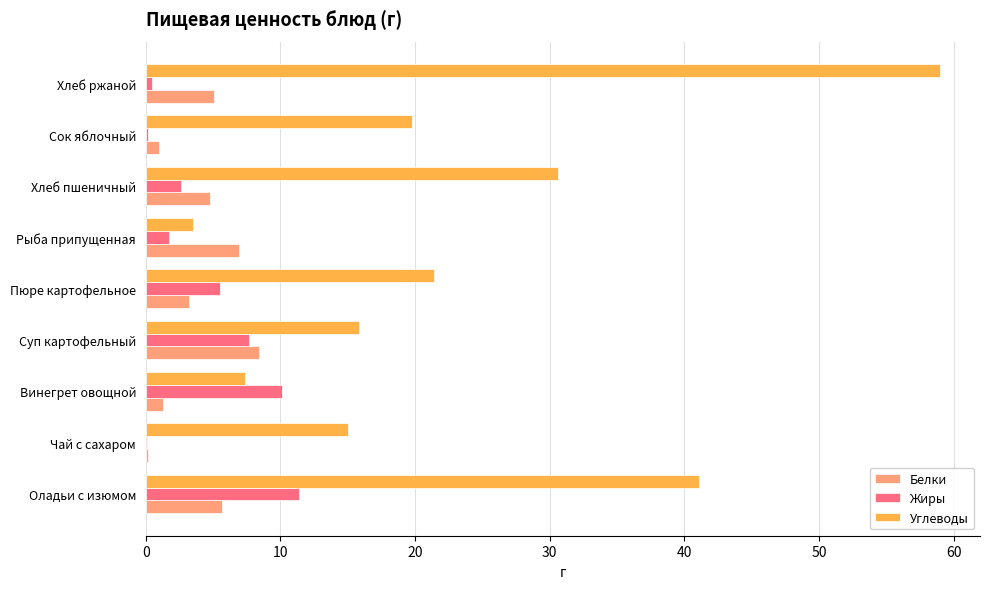

Is it true that Жиры equals 11.4 at Оладьи с изюмом?

True